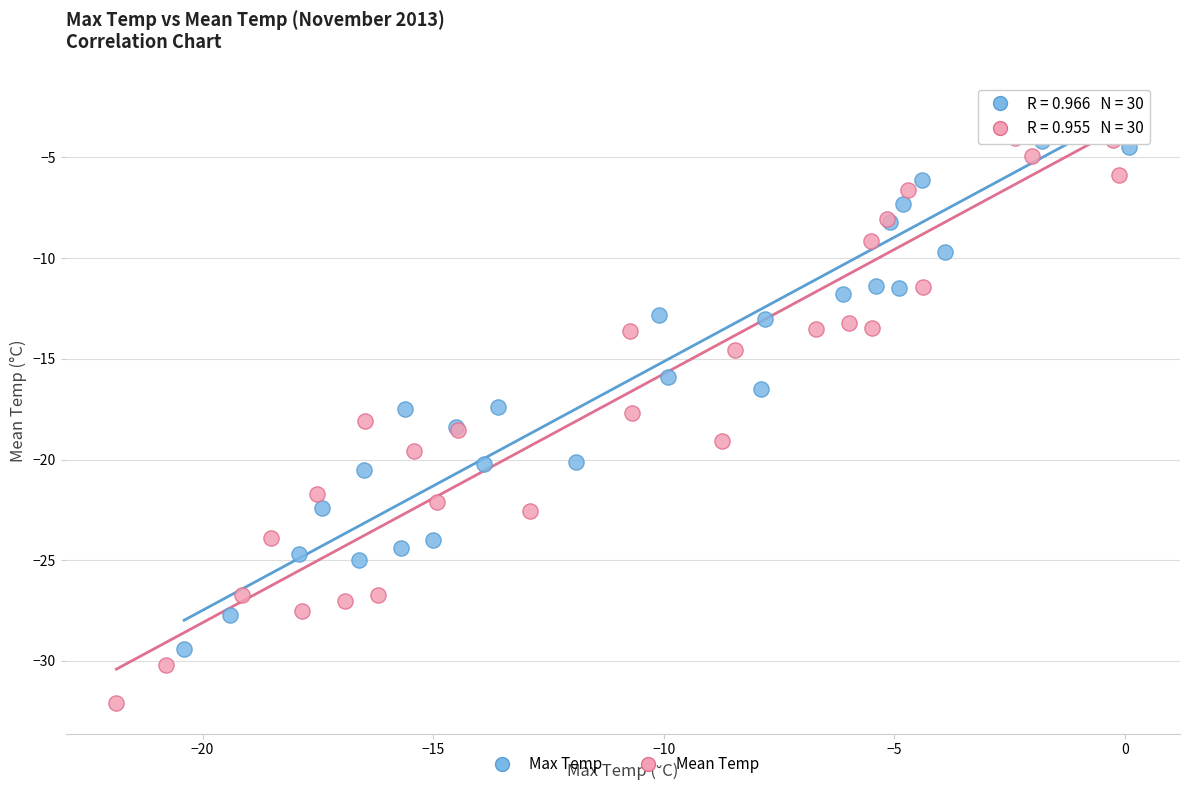

Which series has the largest Y range (max minus min)?

Mean Temp